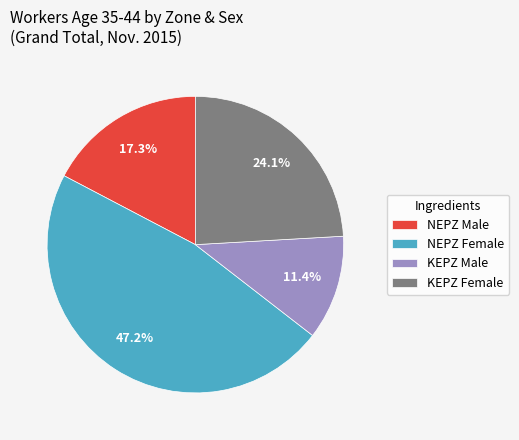

Rank the categories by value from highest to lowest.

NEPZ Female, KEPZ Female, NEPZ Male, KEPZ Male